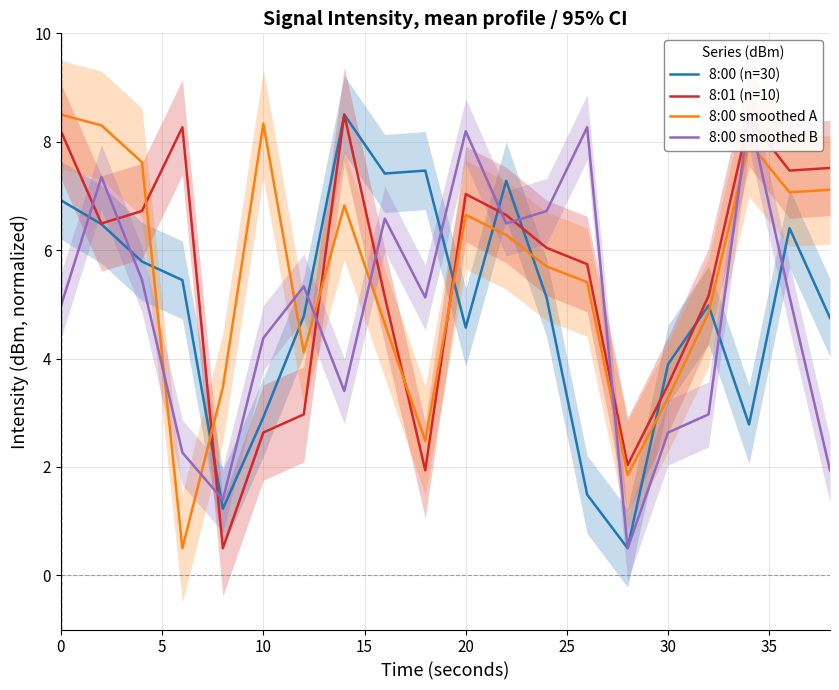

True or false: 8:01 (n=10) and 8:00 smoothed A cross at least once.

True